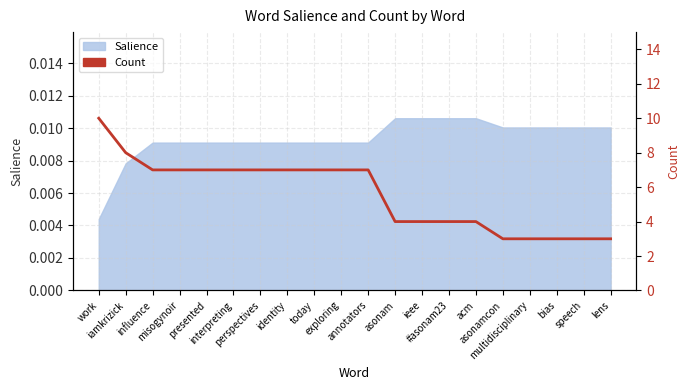

How many lines are shown in the chart?

1